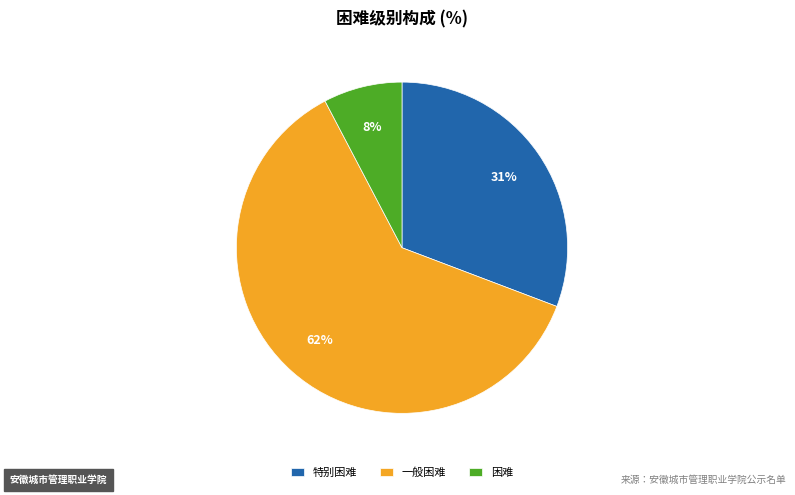

Approximately how many times larger is the value at 一般困难 compared to 特别困难?

2.0